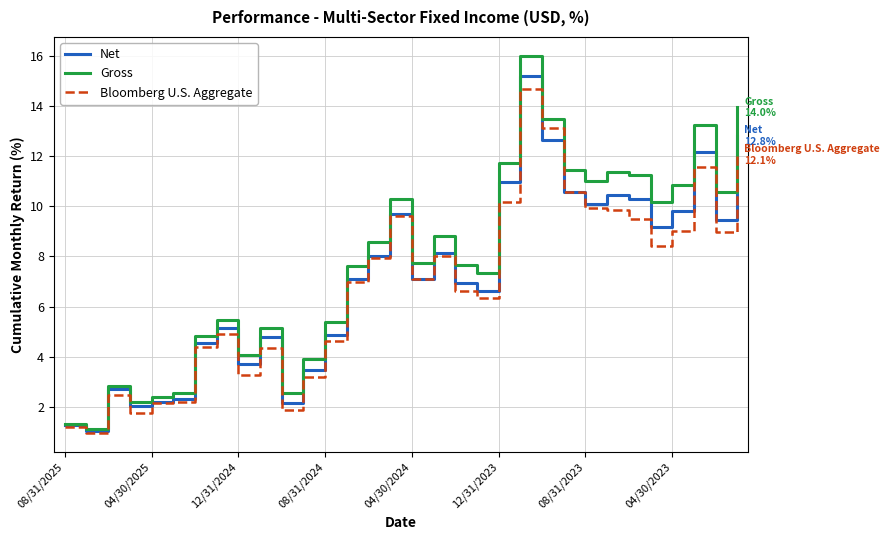

How many lines are shown in the chart?

3